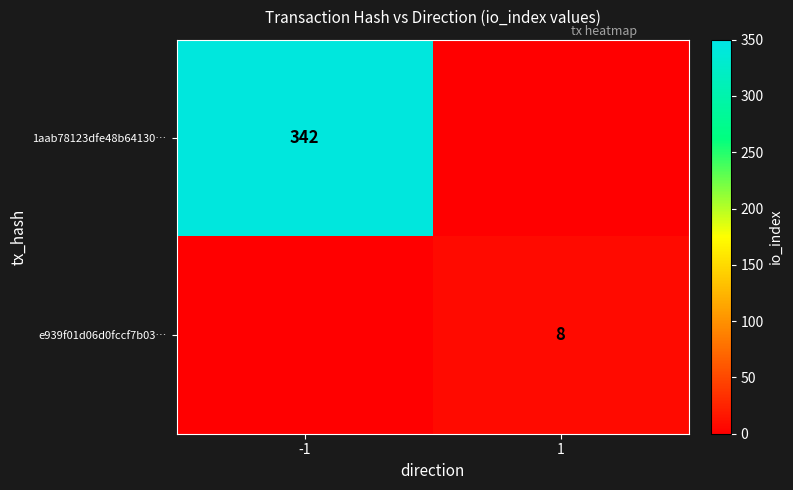

At how many categories does at least one series exceed 322?

1